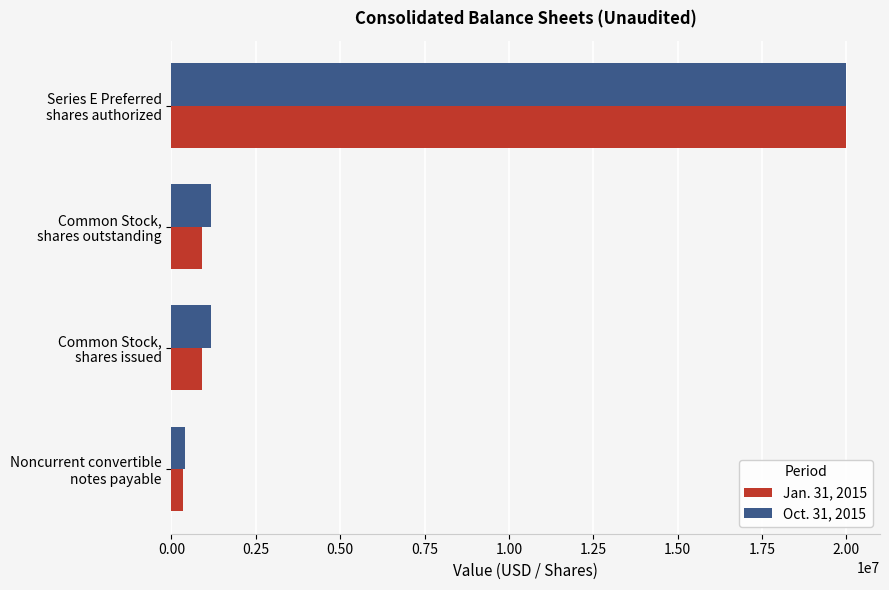

What is the difference between the second highest and minimum values in the Jan. 31, 2015 series?

551536